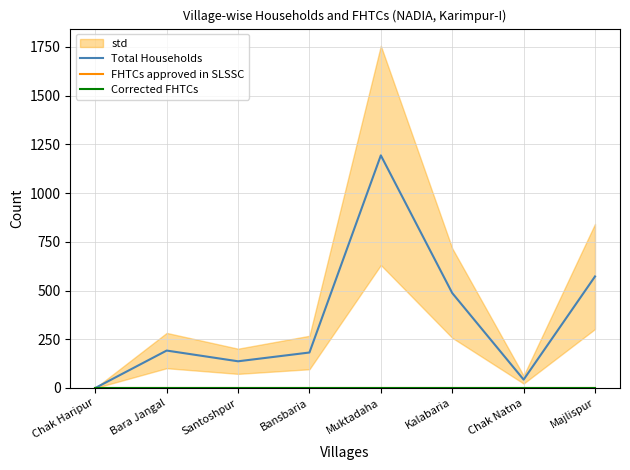

Rank the series by their maximum value, from lowest to highest.

FHTCs approved in SLSSC, Corrected FHTCs, Total Households